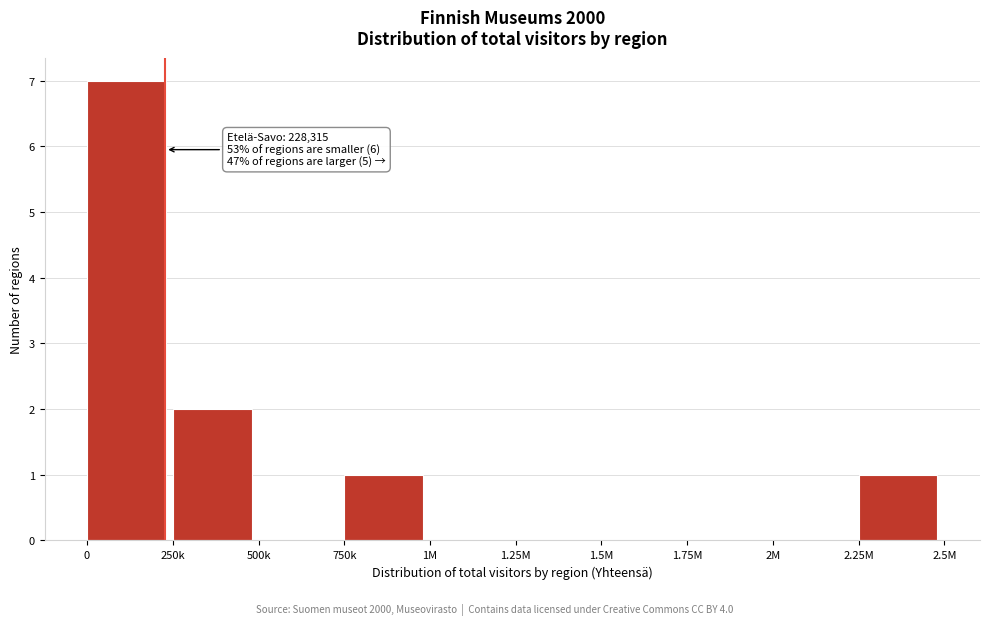

Reading left to right, extract all data points from this chart.

0=7	250k=2	500k=0	750k=1	1M=0	1.25M=0	1.5M=0	1.75M=0	2M=0	2.25M=1